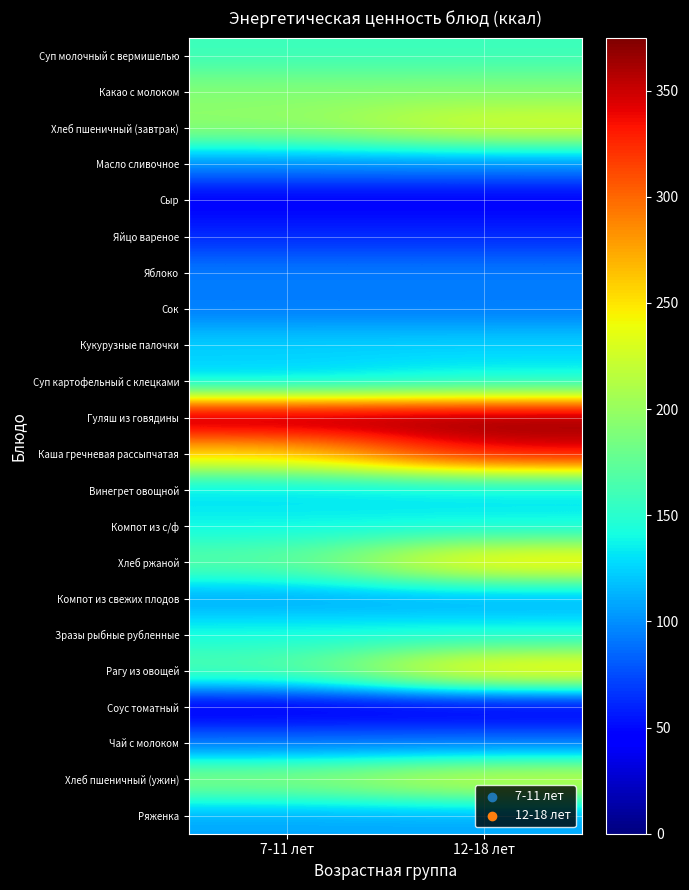

Reading left to right, transcribe all the data shown in this chart.

Суп молочный с вермишелью: 7-11 лет=158	12-18 лет=158
Какао с молоком: 7-11 лет=192	12-18 лет=192
Хлеб пшеничный (завтрак): 7-11 лет=199	12-18 лет=235
Масло сливочное: 7-11 лет=99	12-18 лет=99
Сыр: 7-11 лет=42	12-18 лет=42
Яйцо вареное: 7-11 лет=62	12-18 лет=62
Яблоко: 7-11 лет=94	12-18 лет=94
Сок: 7-11 лет=92	12-18 лет=92
Кукурузные палочки: 7-11 лет=125	12-18 лет=125
Суп картофельный с клецками: 7-11 лет=124	12-18 лет=138
Гуляш из говядины: 7-11 лет=375	12-18 лет=375
Каша гречневая рассыпчатая: 7-11 лет=257	12-18 лет=342
Винегрет овощной: 7-11 лет=126	12-18 лет=126
Компот из с/ф: 7-11 лет=138	12-18 лет=138
Хлеб ржаной: 7-11 лет=174	12-18 лет=261
Компот из свежих плодов: 7-11 лет=105	12-18 лет=105
Зразы рыбные рубленные: 7-11 лет=143	12-18 лет=143
Рагу из овощей: 7-11 лет=171	12-18 лет=263
Соус томатный: 7-11 лет=33	12-18 лет=33
Чай с молоком: 7-11 лет=90	12-18 лет=90
Хлеб пшеничный (ужин): 7-11 лет=199	12-18 лет=235
Ряженка: 7-11 лет=108	12-18 лет=108